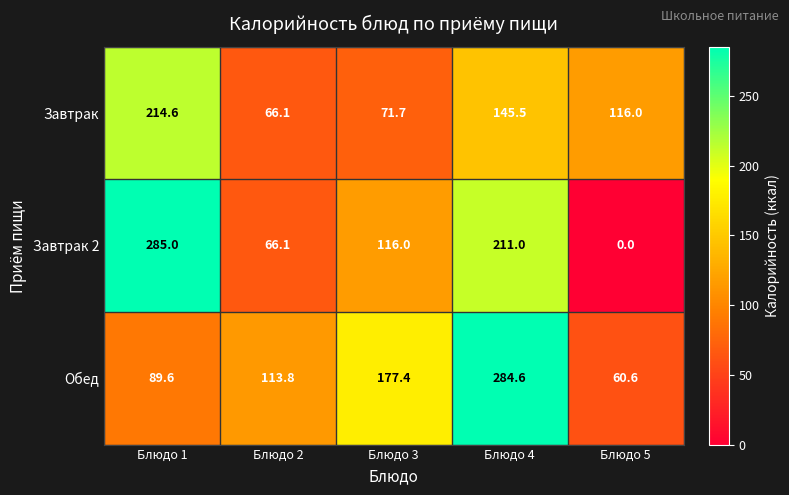

What is the difference between the Завтрак values at Блюдо 3 and Блюдо 5?

44.3